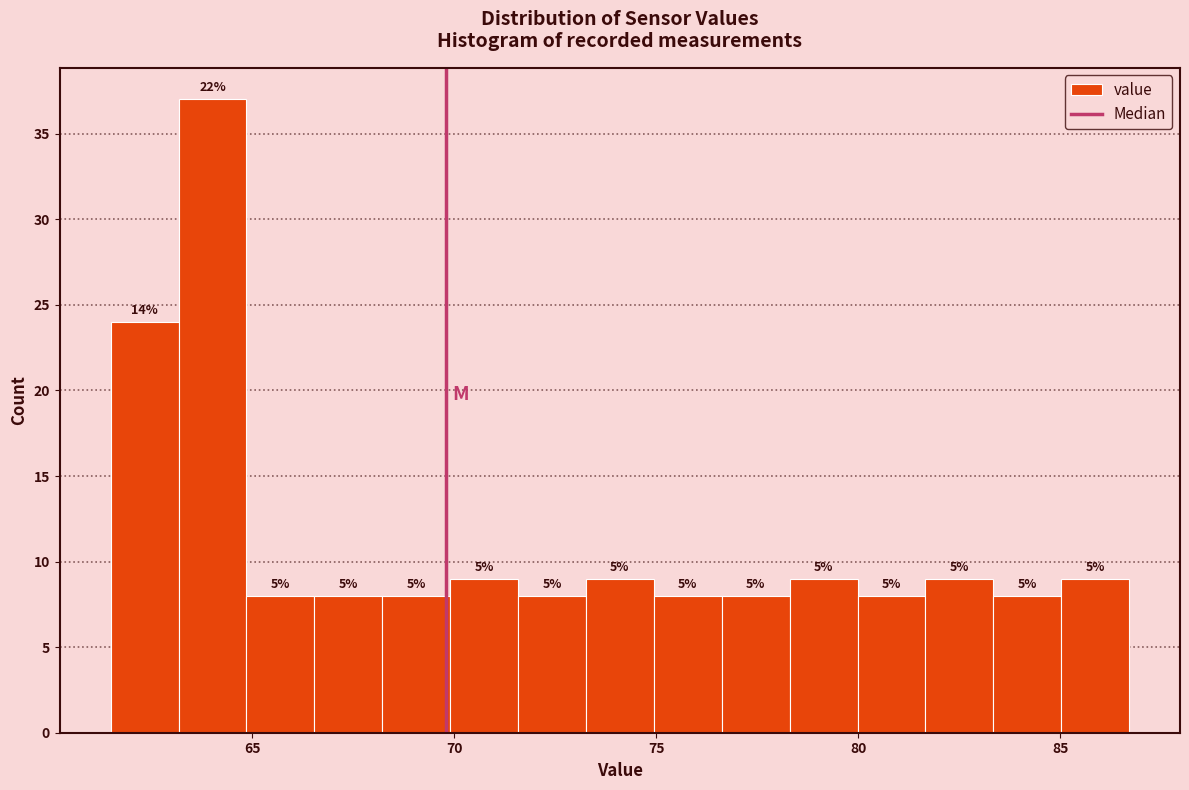

Read against the x-axis, roughly where is the centre of the tallest bar?

64.0